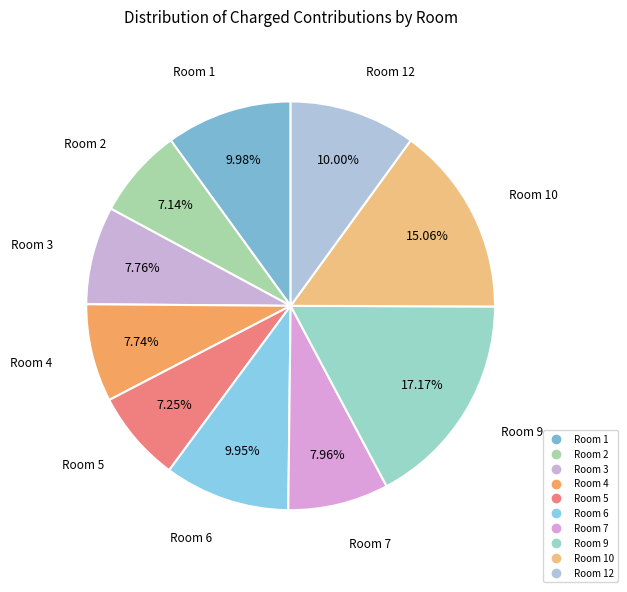

Is there a majority slice in this chart?

No